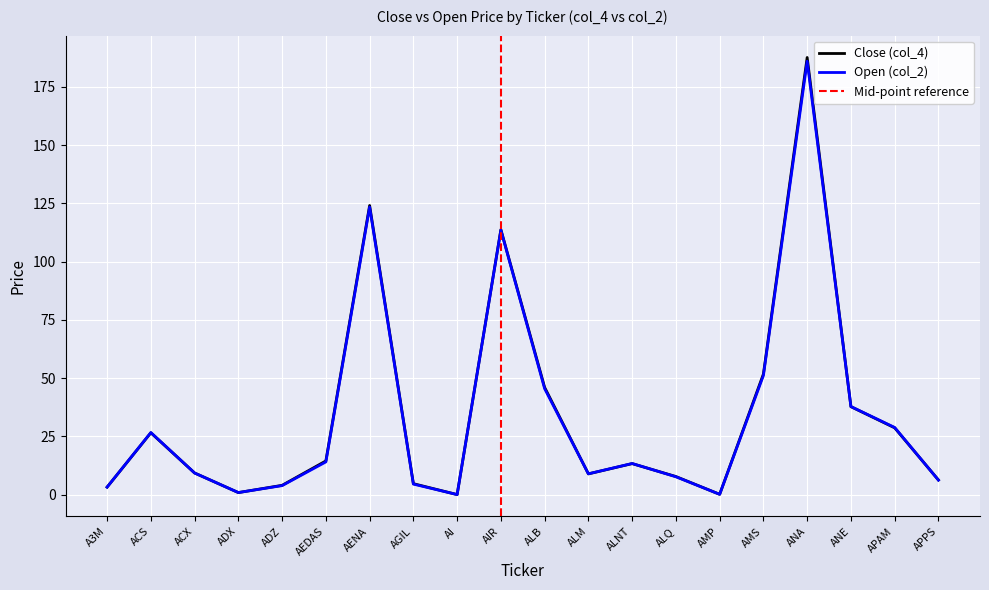

Between which two adjacent categories do Open (col_2) and Close (col_4) first intersect?

A3M and ACS